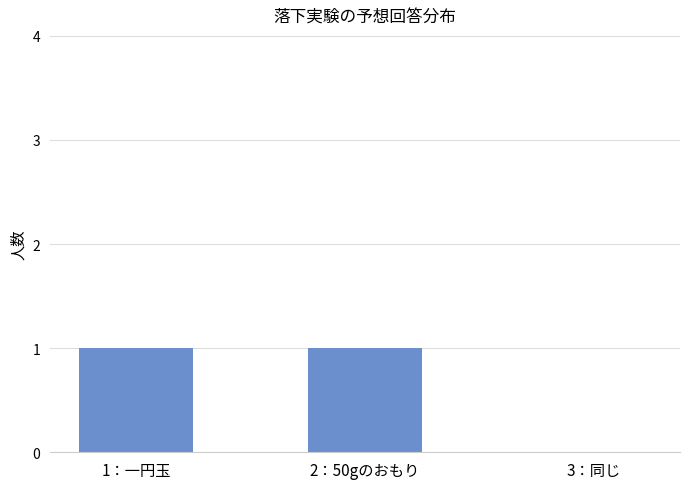

Reading right to left, what are all the values shown in this chart?

0	1	1